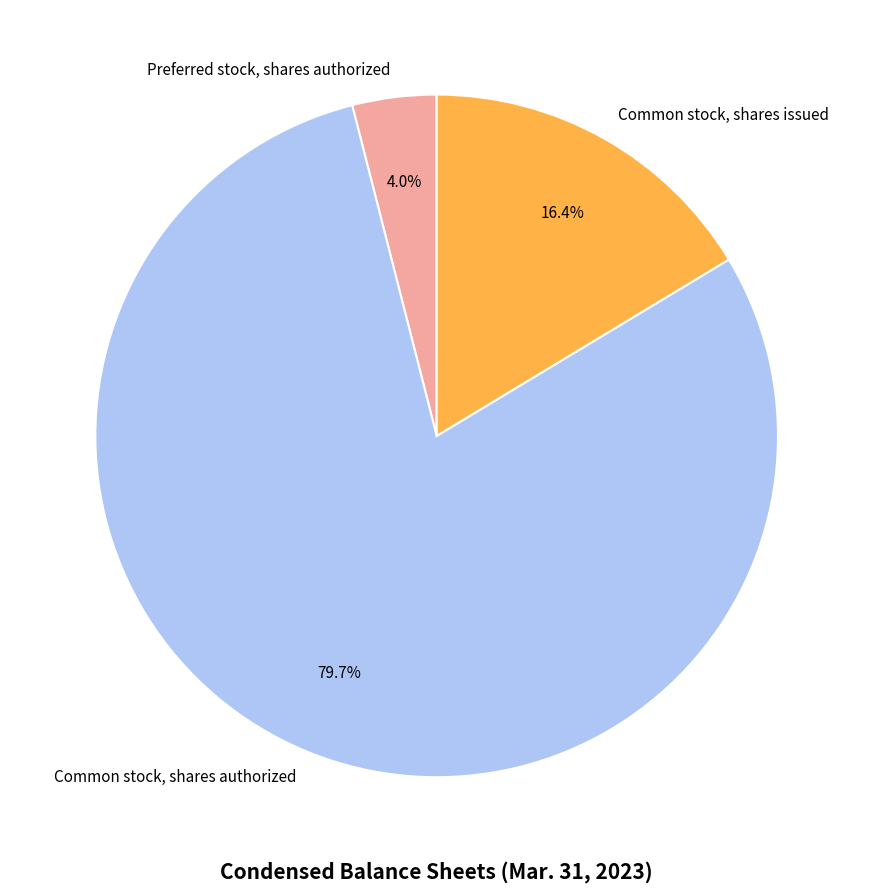

Is Preferred stock, shares authorized the majority of the pie?

No